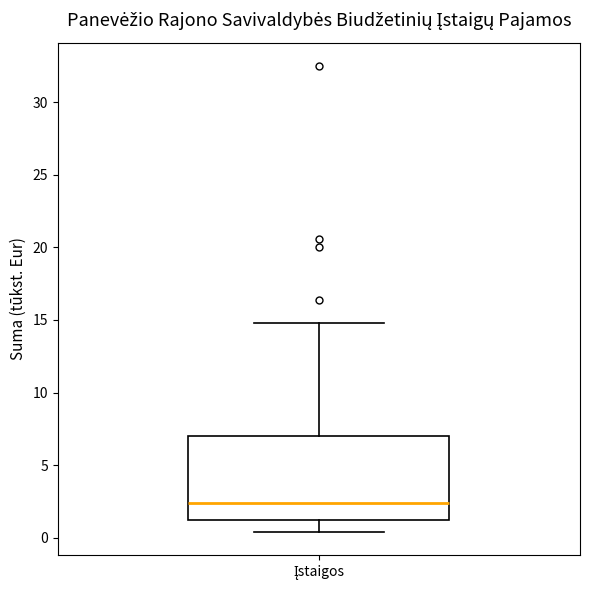

Transcribe this box plot: give where the median line is, the range the box spans, and where the two whiskers end, as read against the y-axis. The values are not printed on the chart, so give them approximately, as read against the axis.

median 2.5, box 1.5 to 7.0, whiskers 0.5 to 15.0